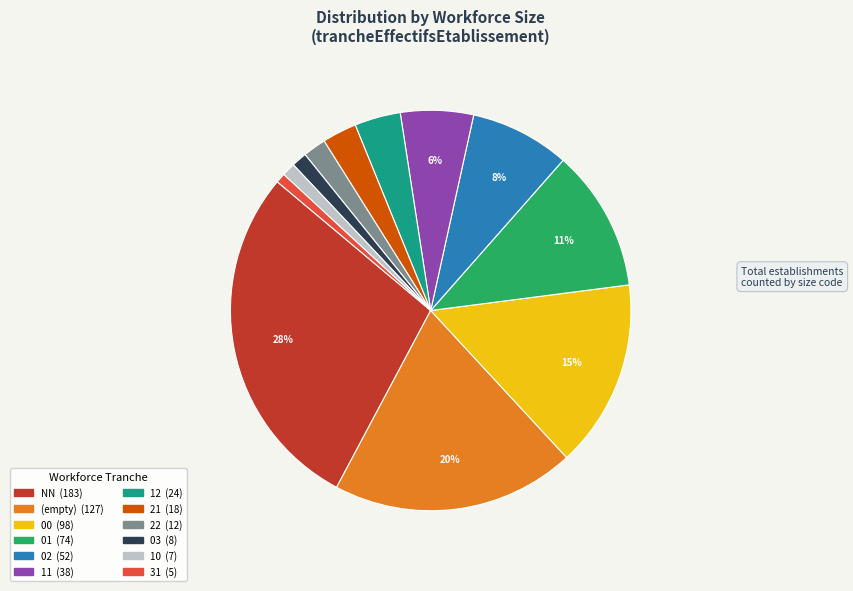

To the nearest percent, what is the average slice percentage?

8%